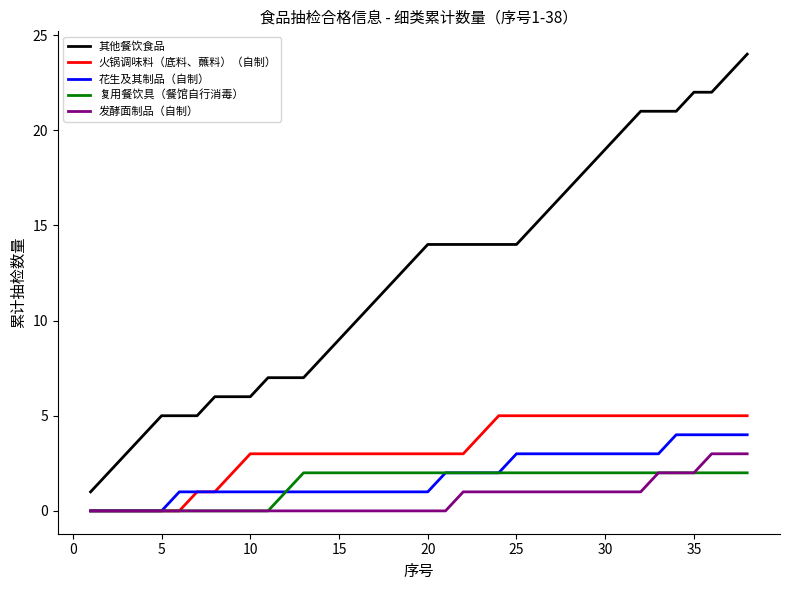

What is the difference between the maximum and second lowest values in the 花生及其制品（自制） series?

4